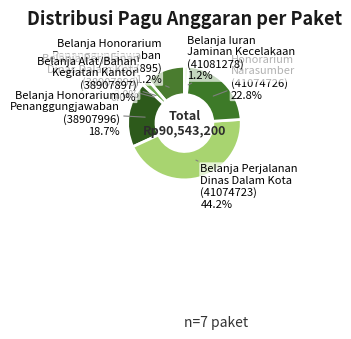

Does any single category account for the majority?

No